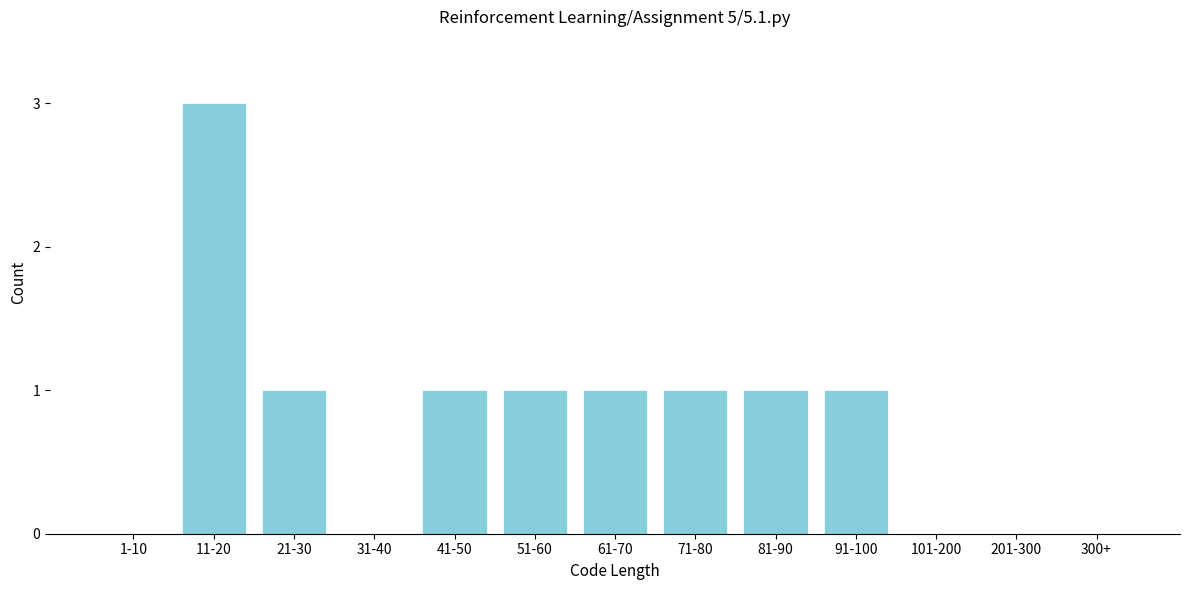

Reading left to right, transcribe all the data shown in this chart.

1-10=0	11-20=3	21-30=1	31-40=0	41-50=1	51-60=1	61-70=1	71-80=1	81-90=1	91-100=1	101-200=0	201-300=0	300+=0